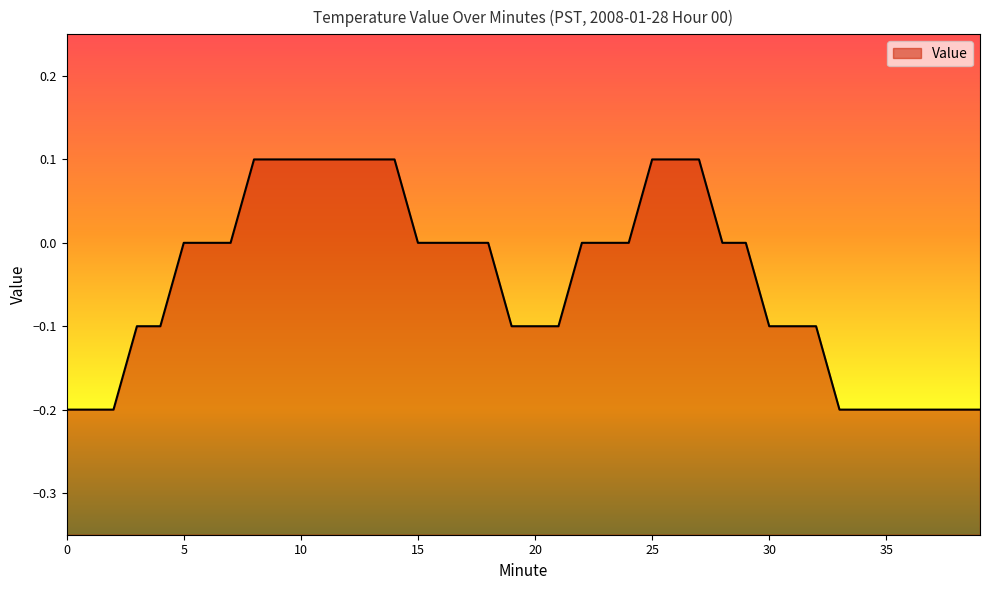

Does the chart have visible grid lines?

No